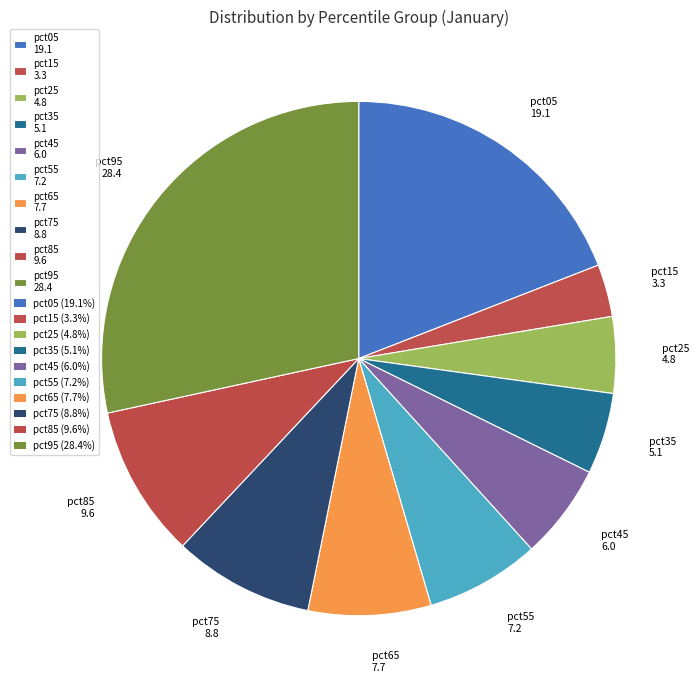

Count the number of slices in the pie.

10